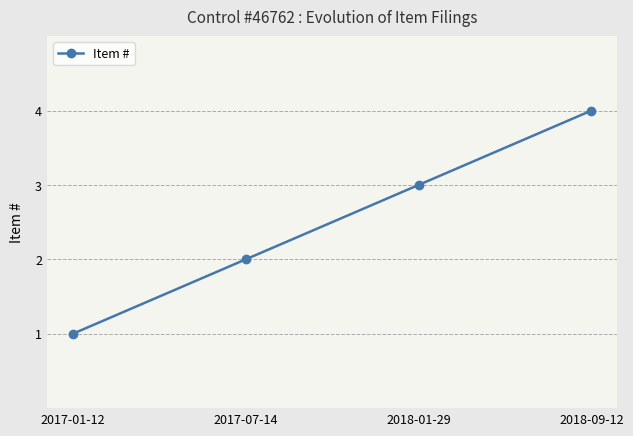

Does the chart have visible grid lines?

Yes